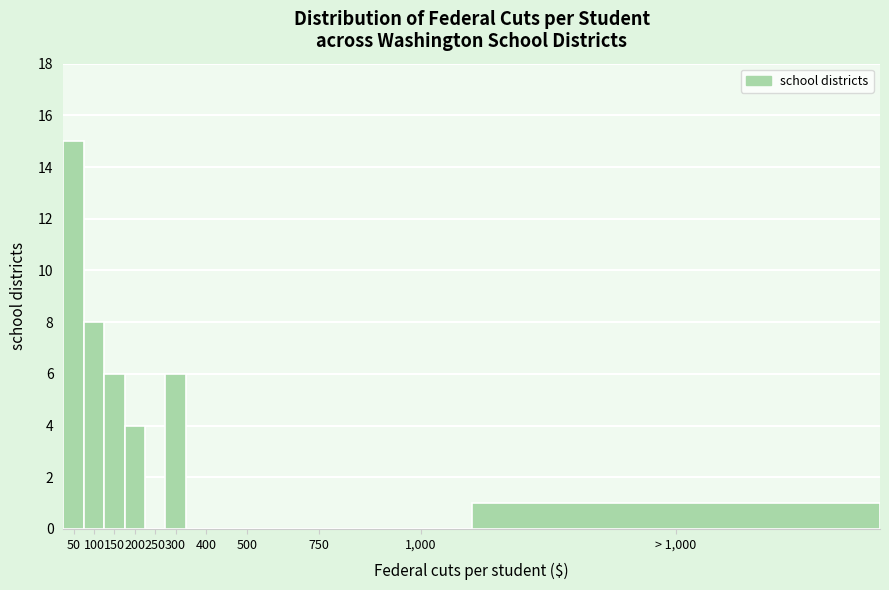

Reading right to left, what are all the values shown in this chart?

> 1,000=1	1,000=0	750=0	500=0	400=0	300=6	250=0	200=4	150=6	100=8	50=15